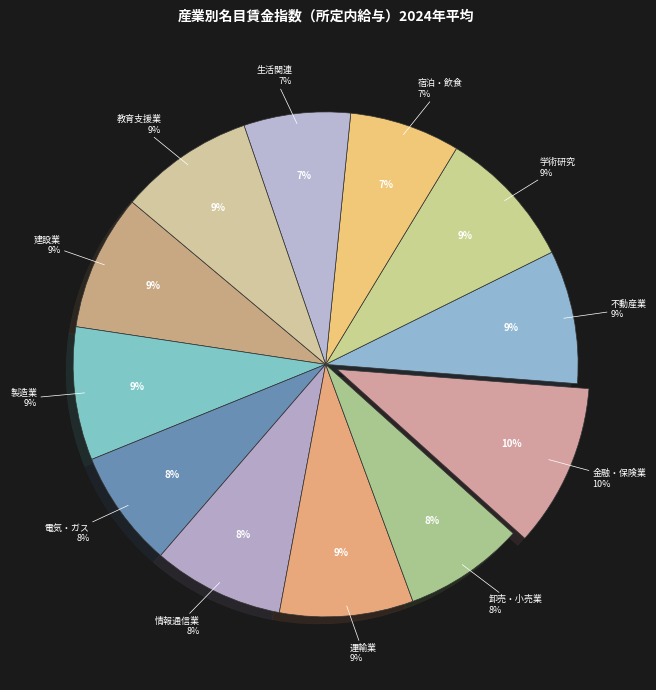

The 不動産業，物品賃貸業 slice represents 1% of the pie. True or false?

False